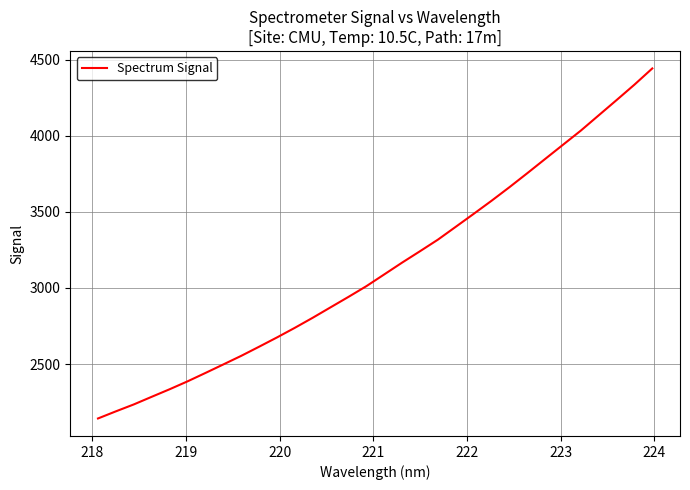

What is the minimum value shown in the chart?

2142.9